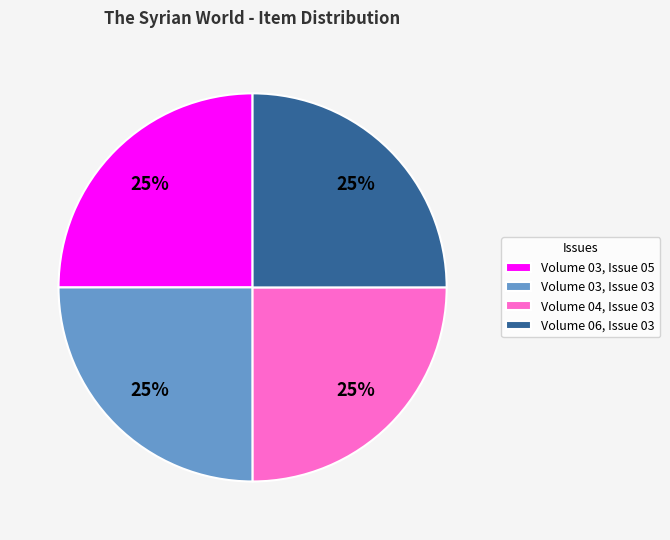

Count the number of slices in the pie.

4